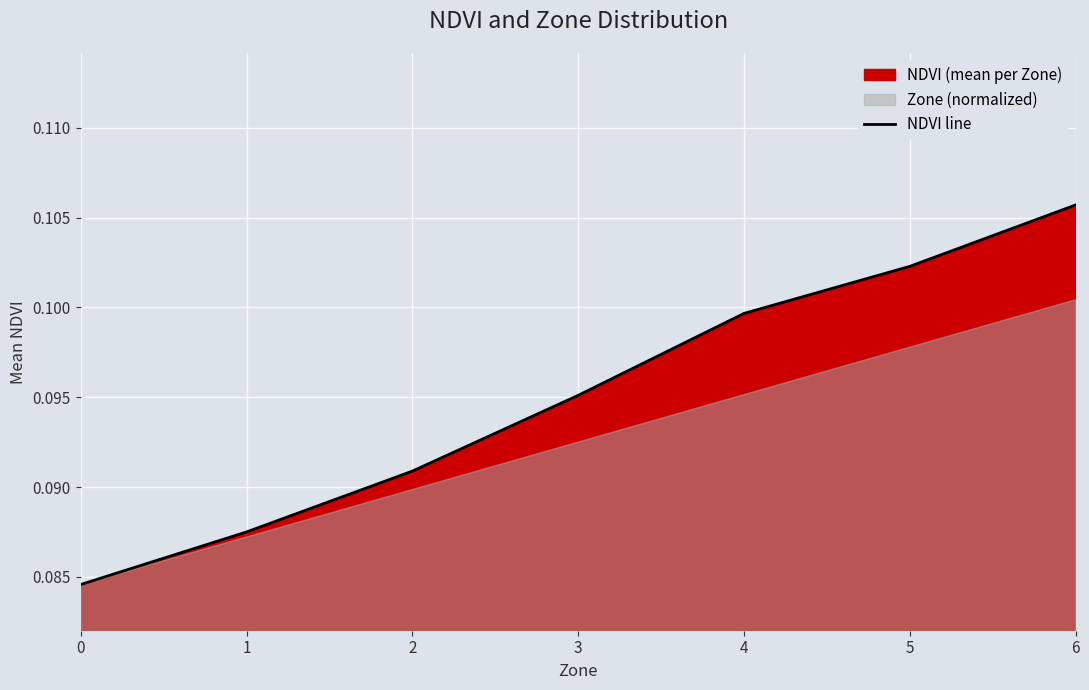

The value of NDVI line at 4 is 0.0. True or false?

False